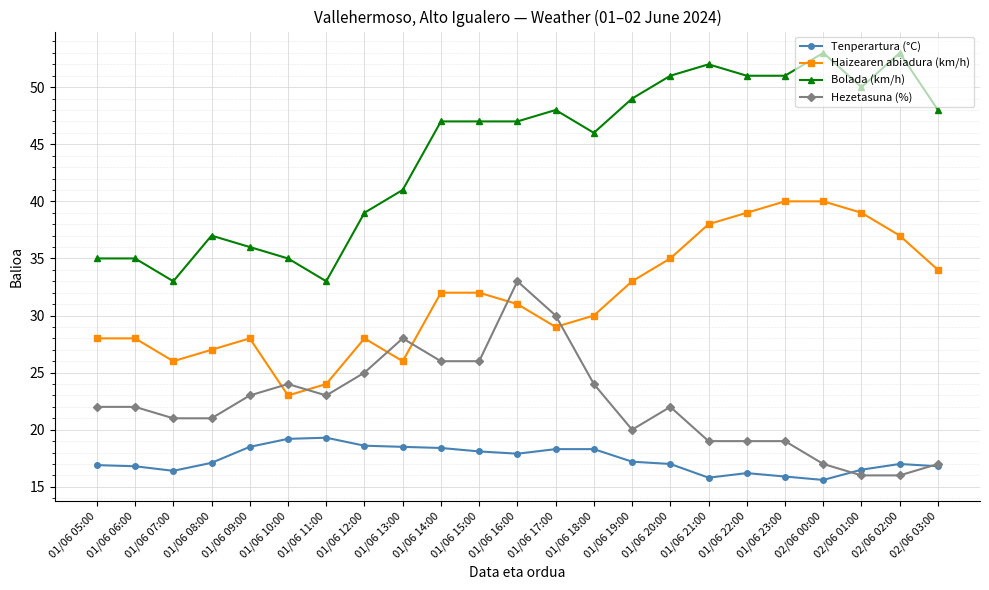

Which series has the largest total across all categories?

Bolada (km/h)